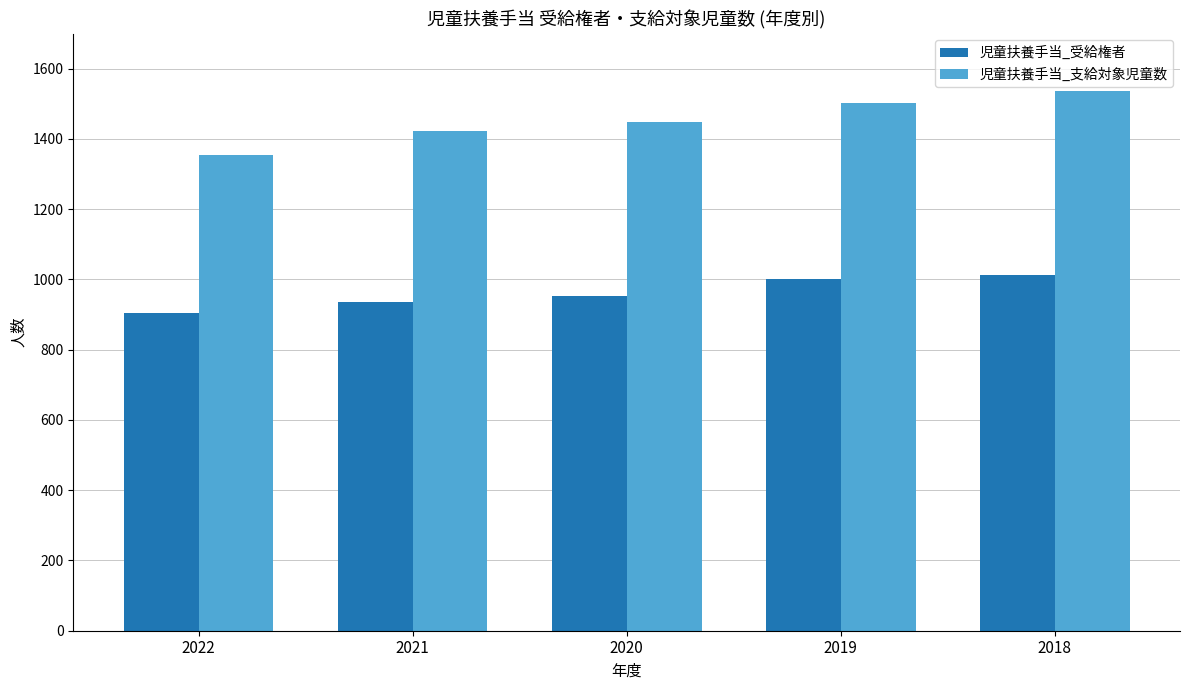

Is the value of 児童扶養手当_受給権者 at 2019 greater than the value of 児童扶養手当_支給対象児童数 at 2021?

No